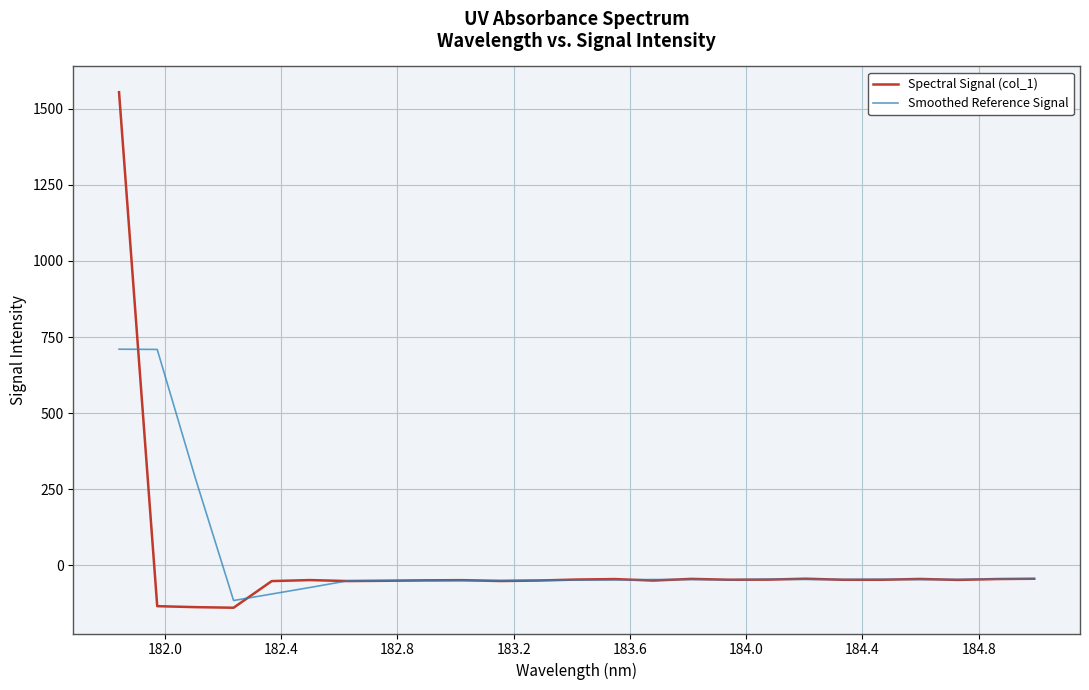

Does the chart display data point markers on the line(s)?

No